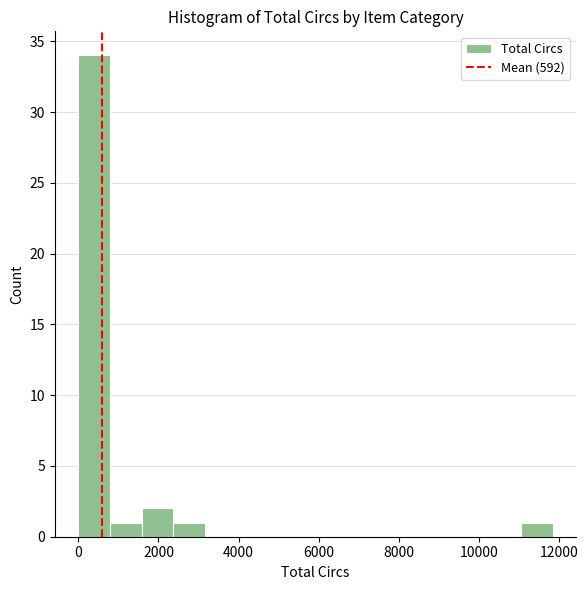

Around what value on the x-axis is the tallest bar? Give the approximate position of its centre, as read against the axis.

400